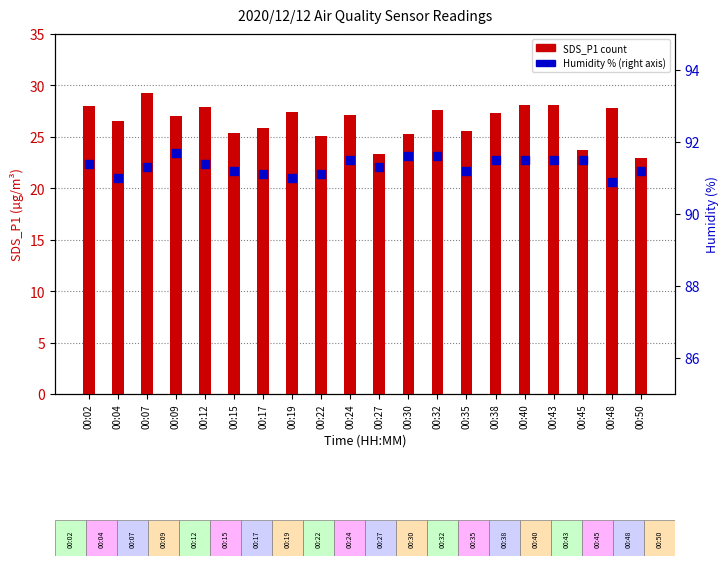

Which series has the largest total across all categories?

Humidity (percentile)